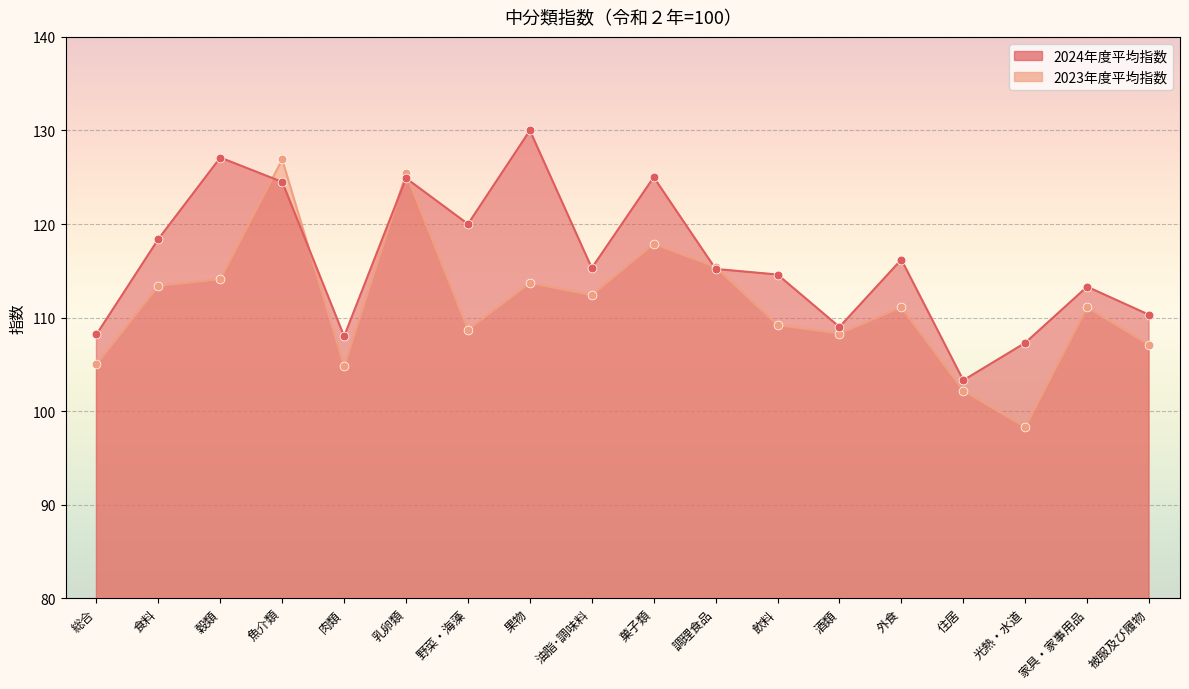

Is the value of 2024年度平均指数 at 住居 greater than the value of 2023年度平均指数 at 被服及び履物?

No